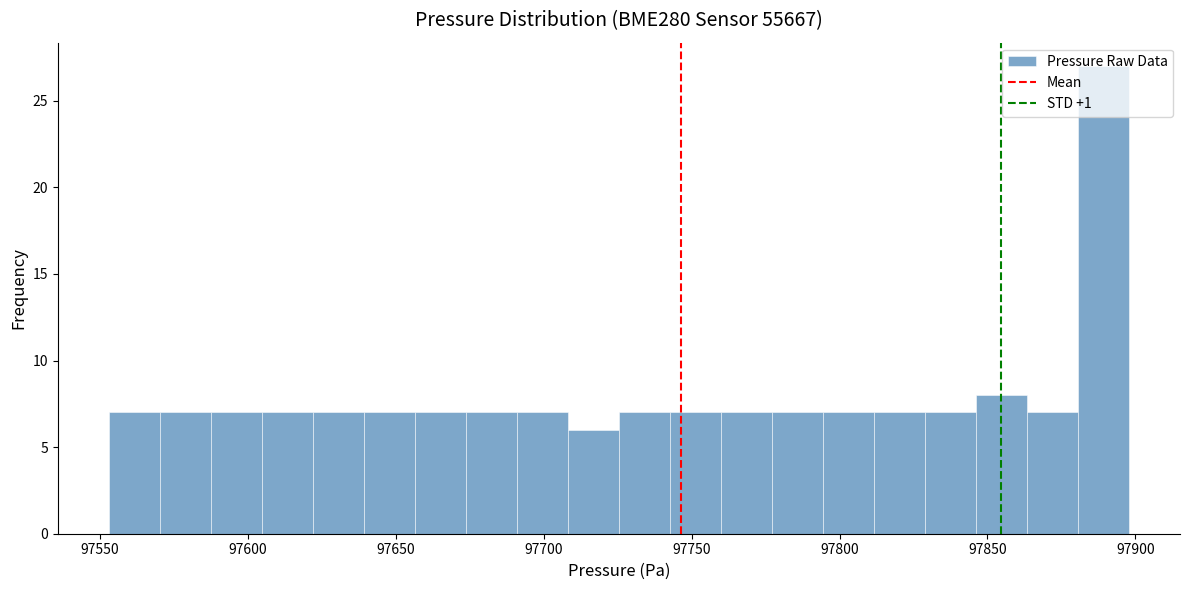

Read against the x-axis, roughly where is the centre of the tallest bar?

97890